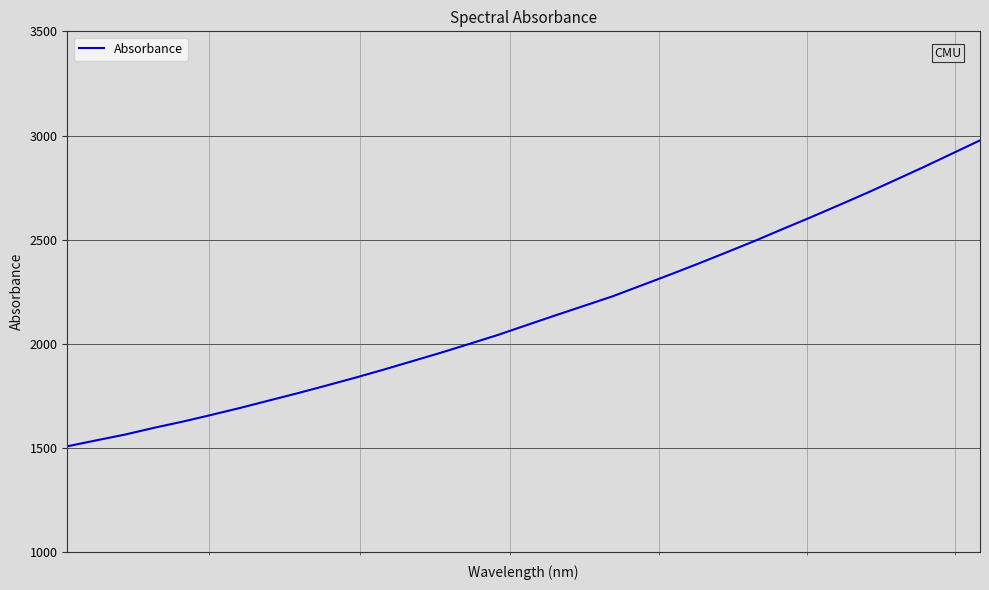

What is the maximum value shown in the chart?

2976.7